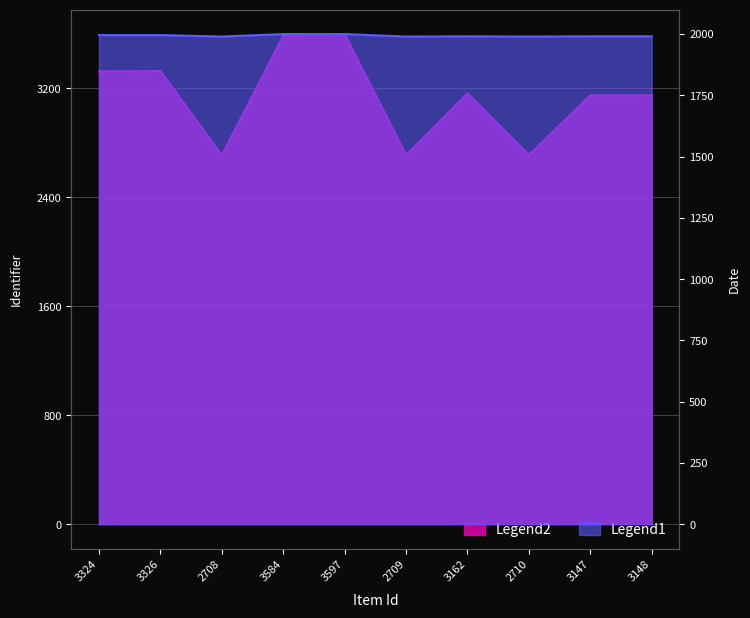

The Identifier series shows 1081 at 2709. True or false?

False